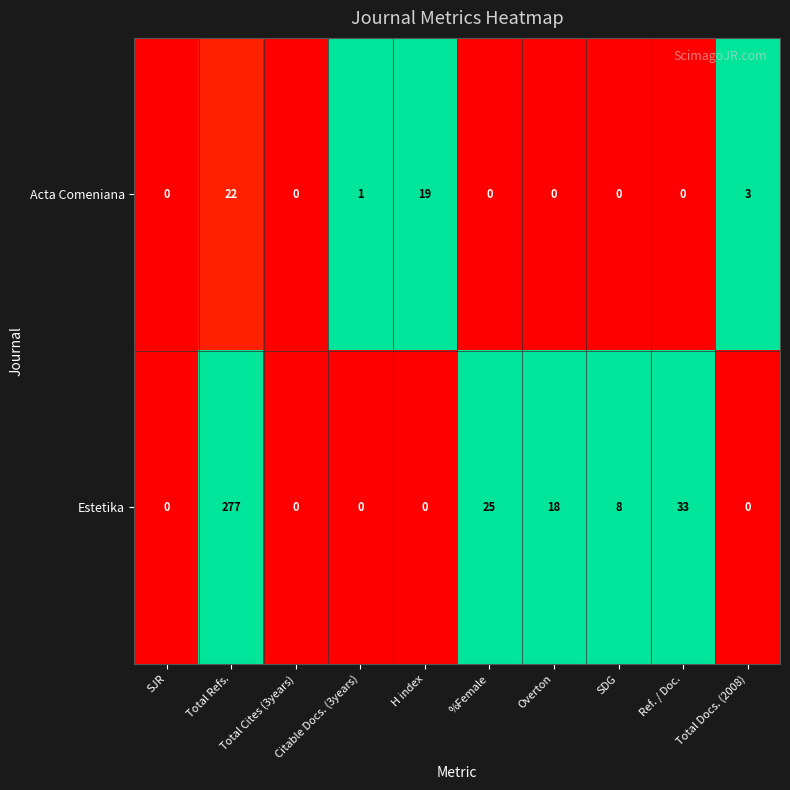

Which series has the largest total across all categories?

Estetika